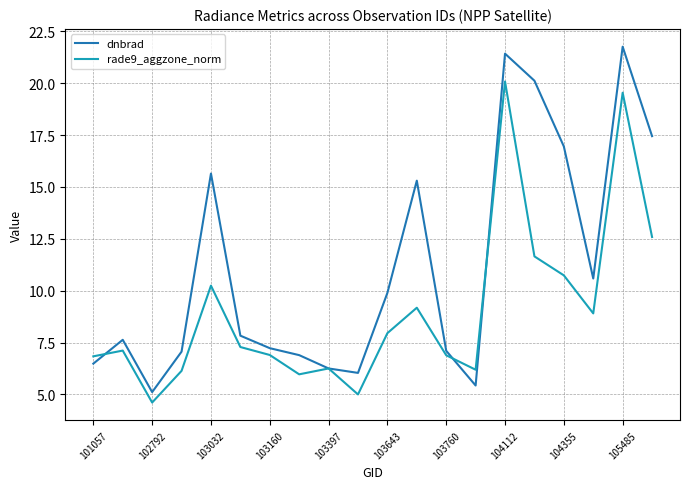

Which series has the largest range (max minus min)?

dnbrad